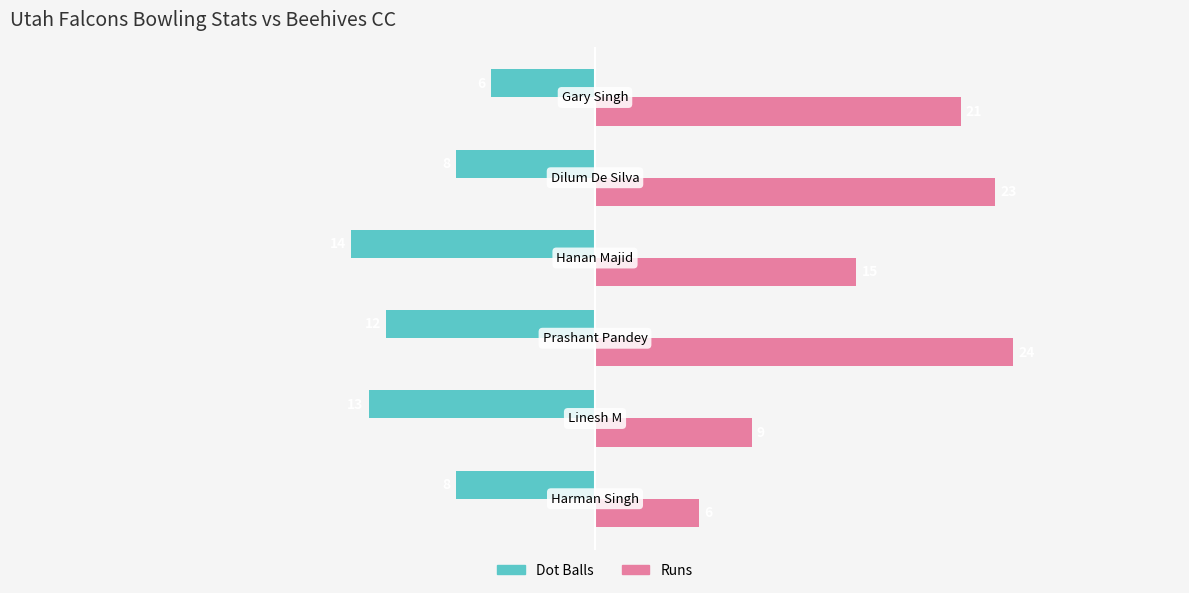

How many Dot Balls values are between -13 and -8?

4